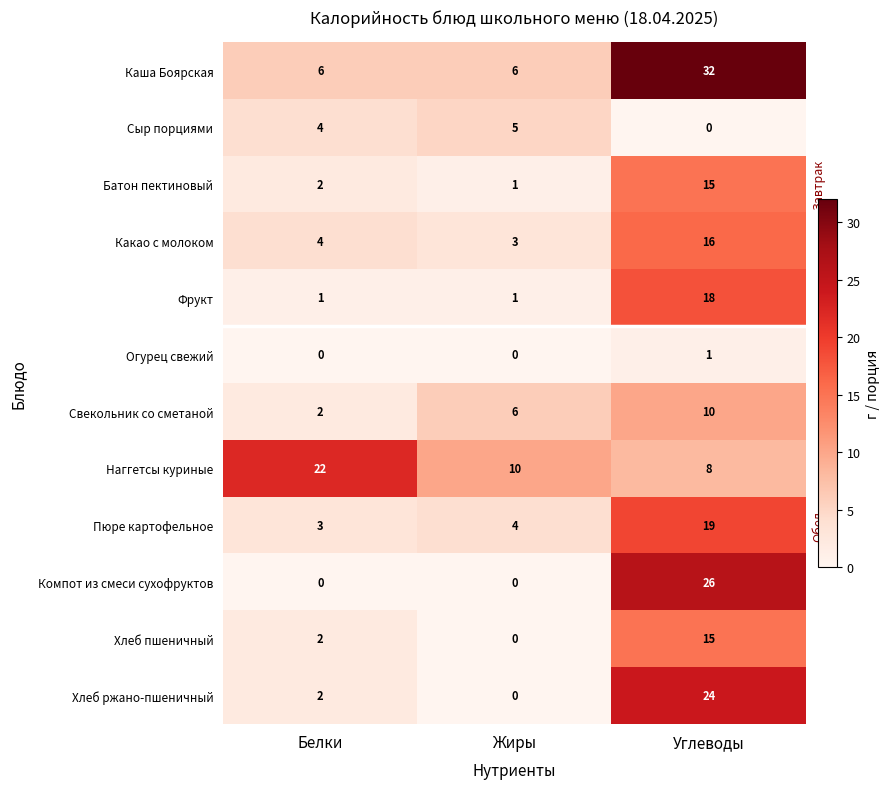

Rank the categories by Наггетсы куриные value from highest to lowest.

Белки, Жиры, Углеводы